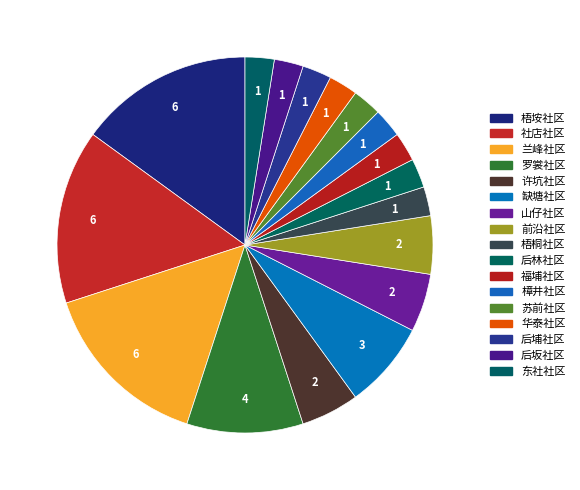

How many slices are in this pie chart?

17